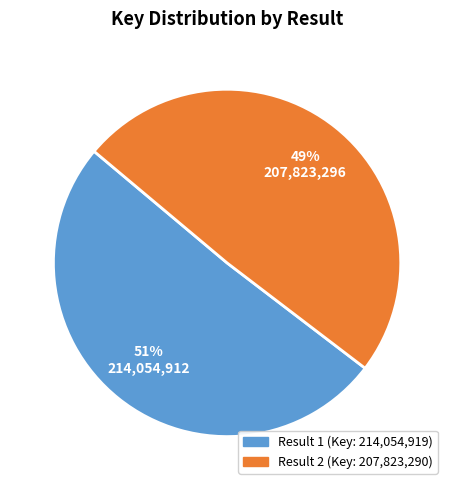

To the nearest percent, what is the average slice percentage?

50%